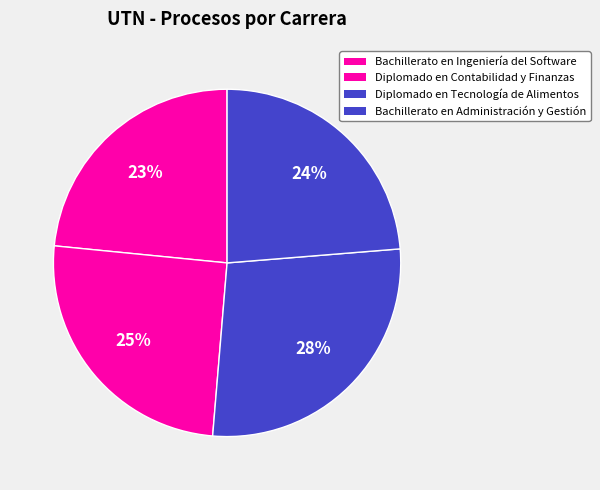

How many slices are in this pie chart?

4